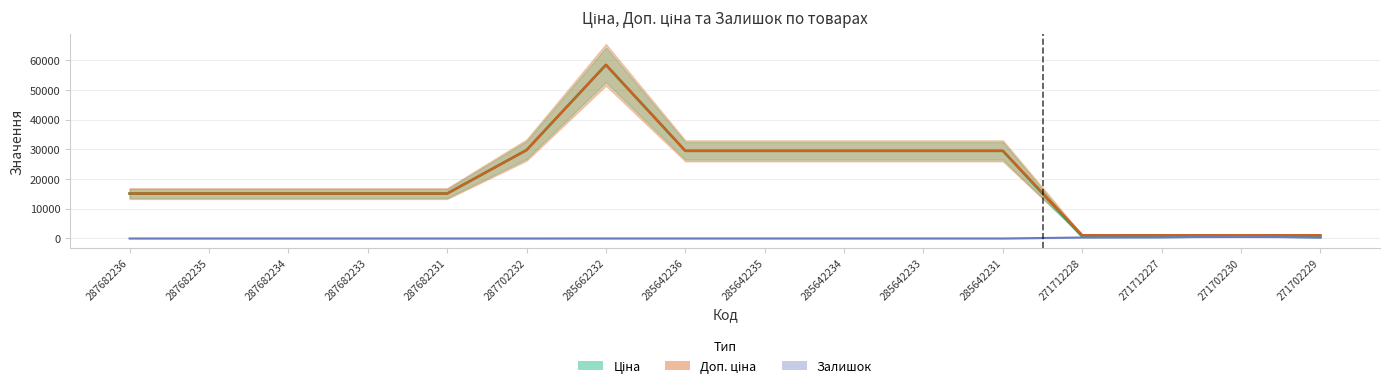

Rank the series at 287702232 from lowest to highest value.

Залишок, Ціна, Доп. ціна